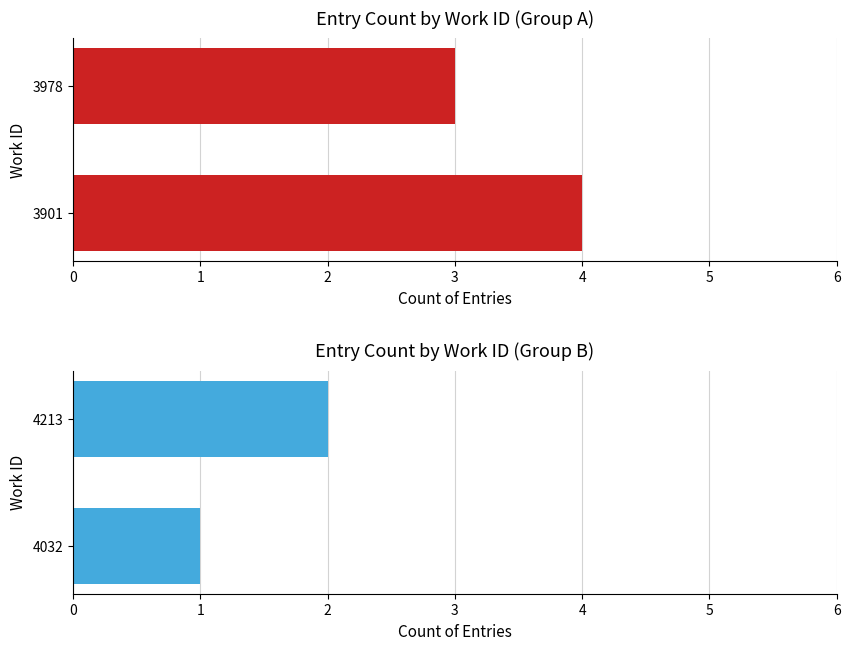

Does the chart contain any negative values?

No